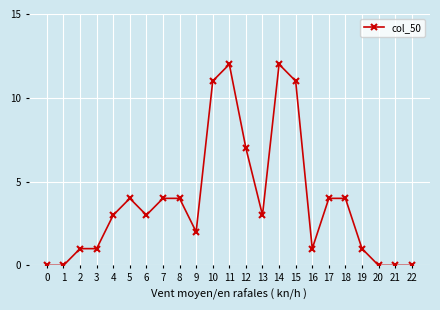

The chart shows a value of 1 at 19. True or false?

True